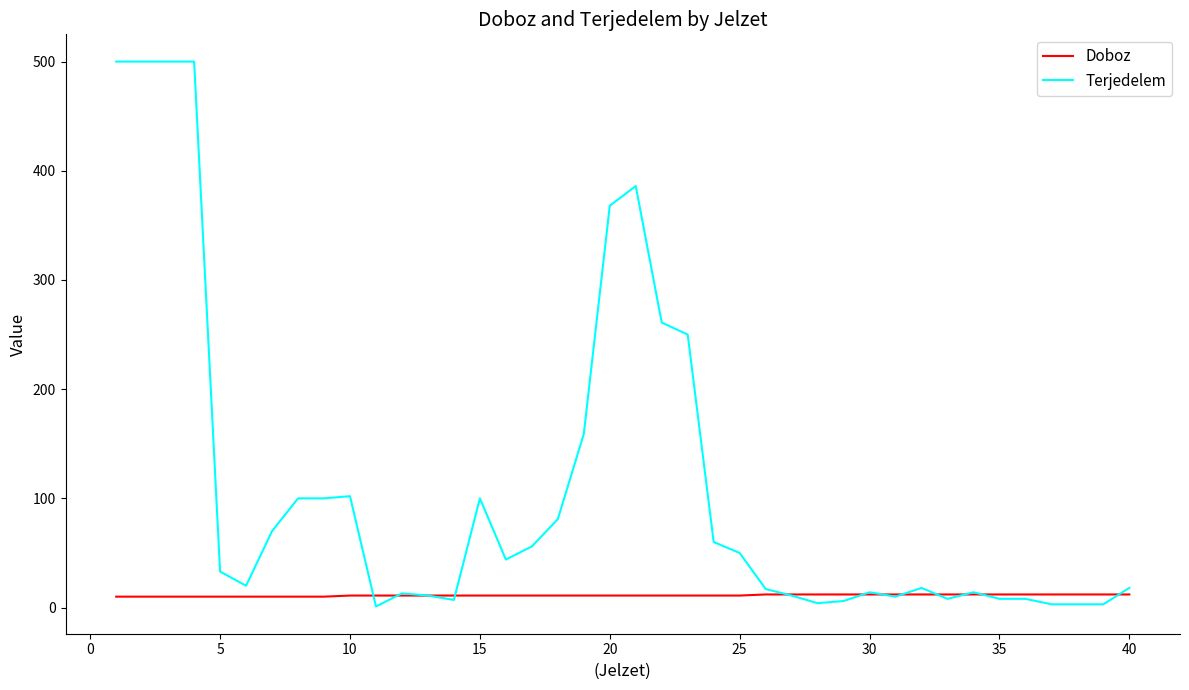

Which series has the widest spread of values?

Terjedelem